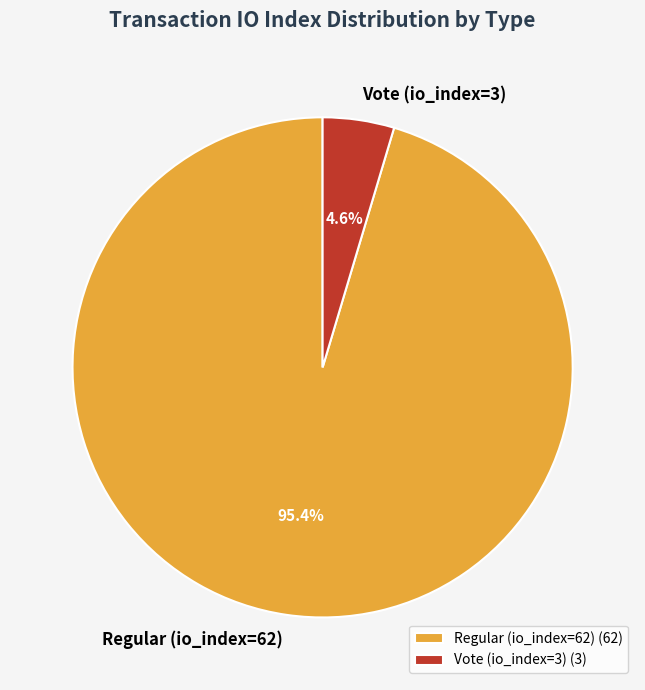

Does Vote (io_index=3) account for over 50% of the chart?

No